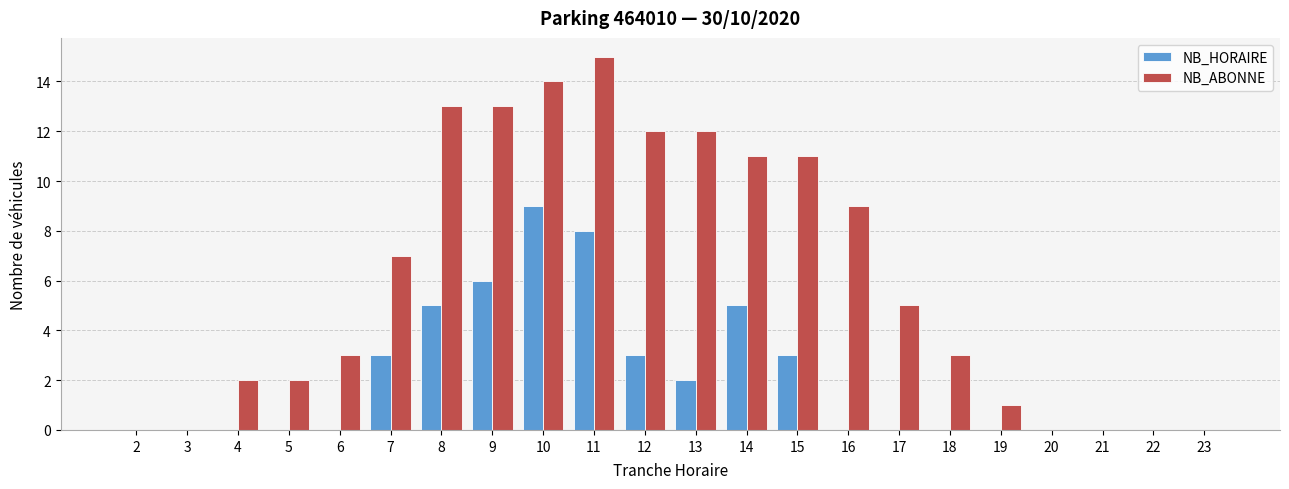

What are all the series names shown in the legend?

NB_HORAIRE, NB_ABONNE